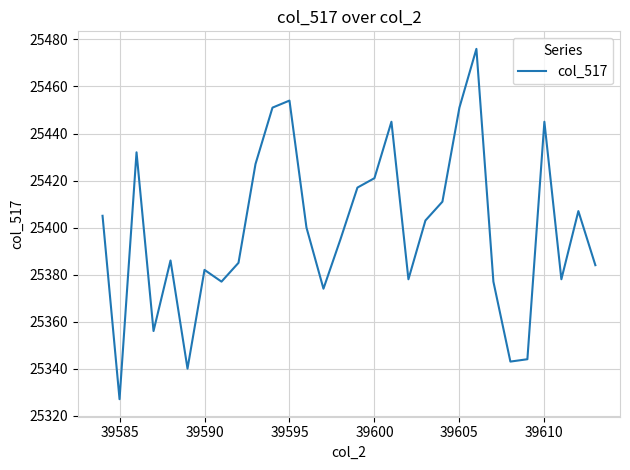

What is the greatest value displayed?

25476